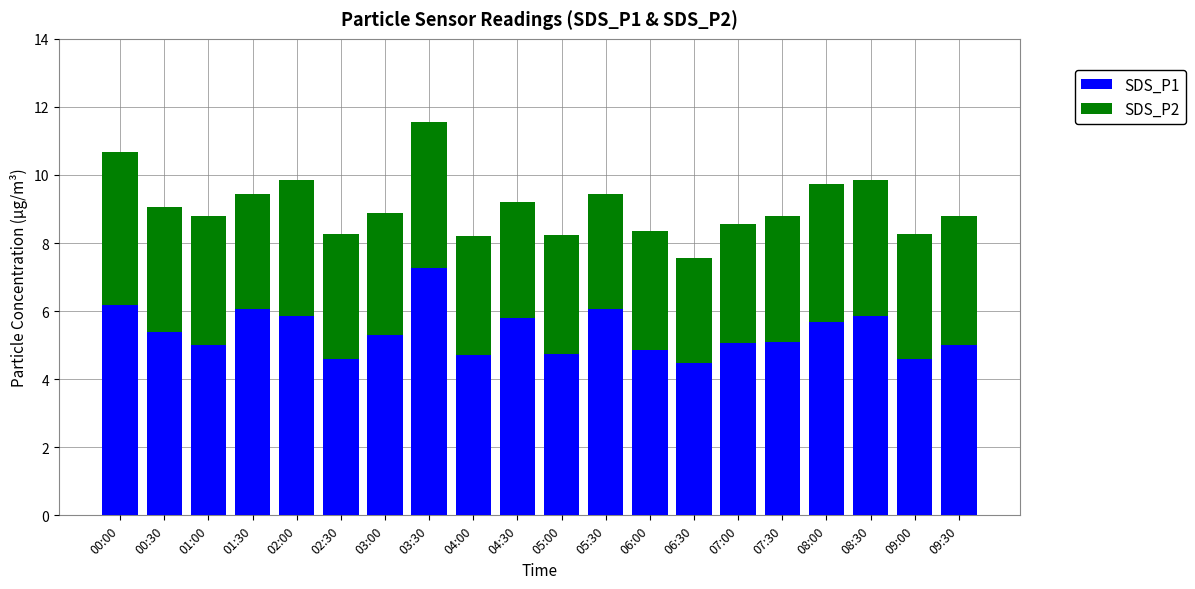

What is the difference between the maximum and second lowest values in the SDS_P1 series?

2.7